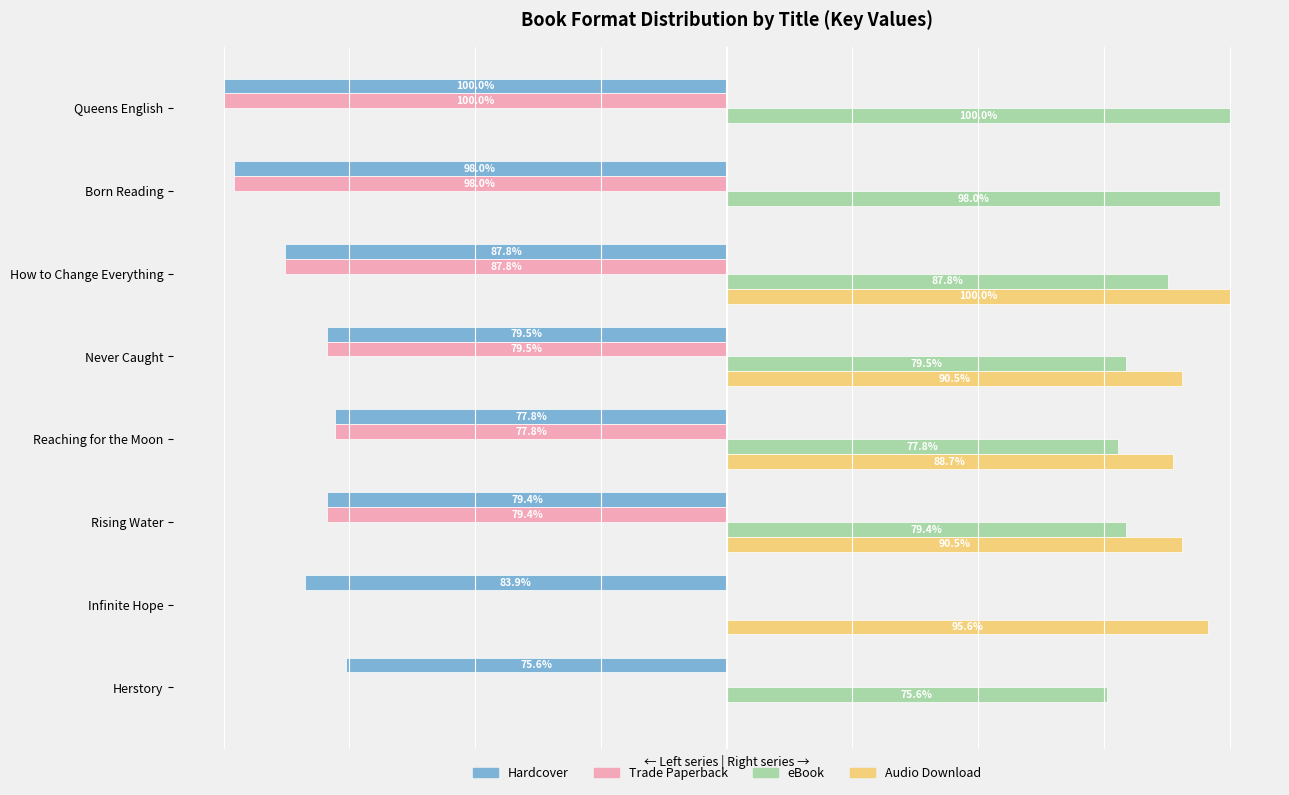

At which label is Audio Download closest to 50?

Reaching for the Moon